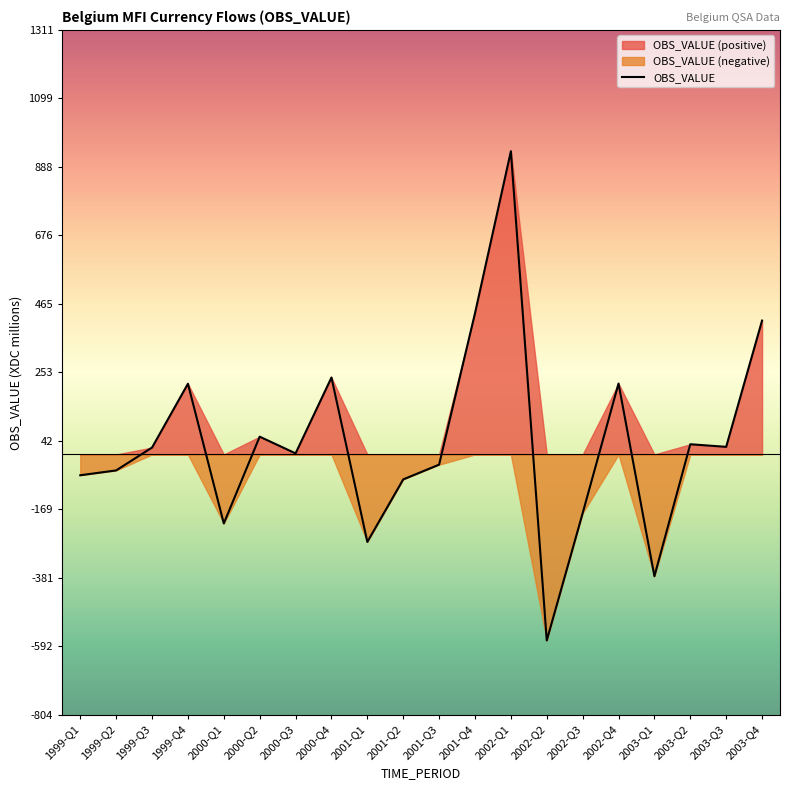

List the labels in order of value, smallest first.

2002-Q2, 2003-Q1, 2001-Q1, 2000-Q1, 2002-Q3, 2001-Q2, 1999-Q1, 1999-Q2, 2001-Q3, 2000-Q3, 1999-Q3, 2003-Q3, 2003-Q2, 2000-Q2, 1999-Q4, 2002-Q4, 2000-Q4, 2003-Q4, 2001-Q4, 2002-Q1